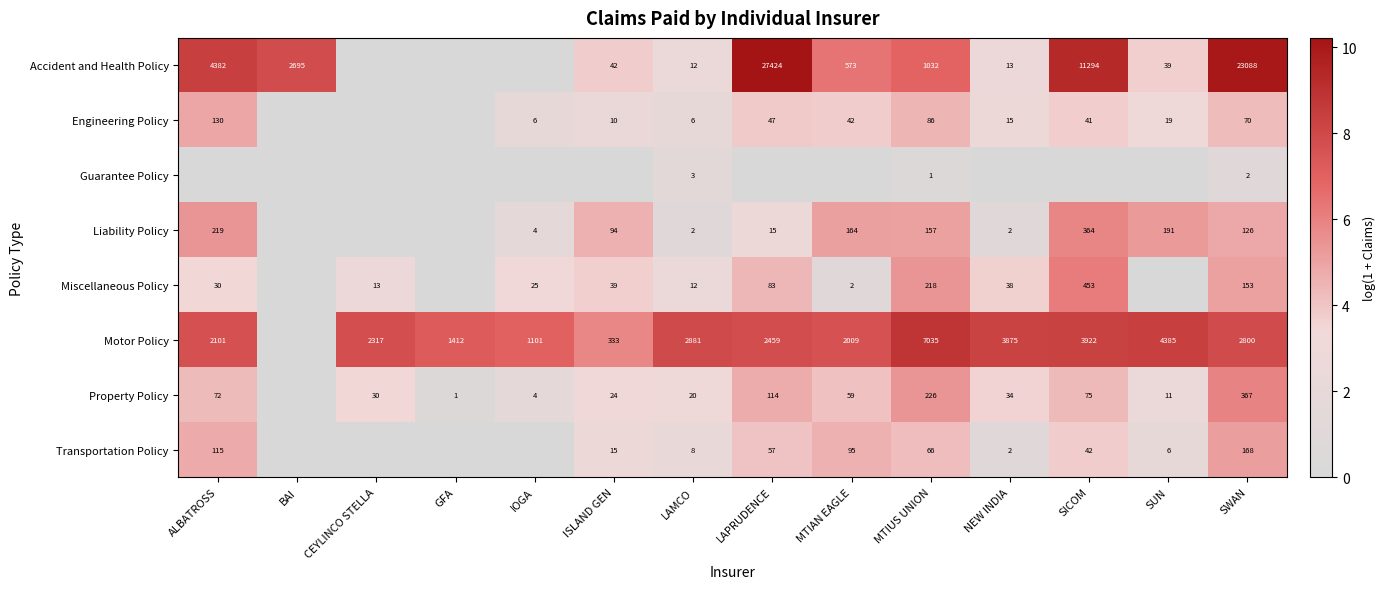

What is the difference between the highest and lowest values at GFA?

7.3